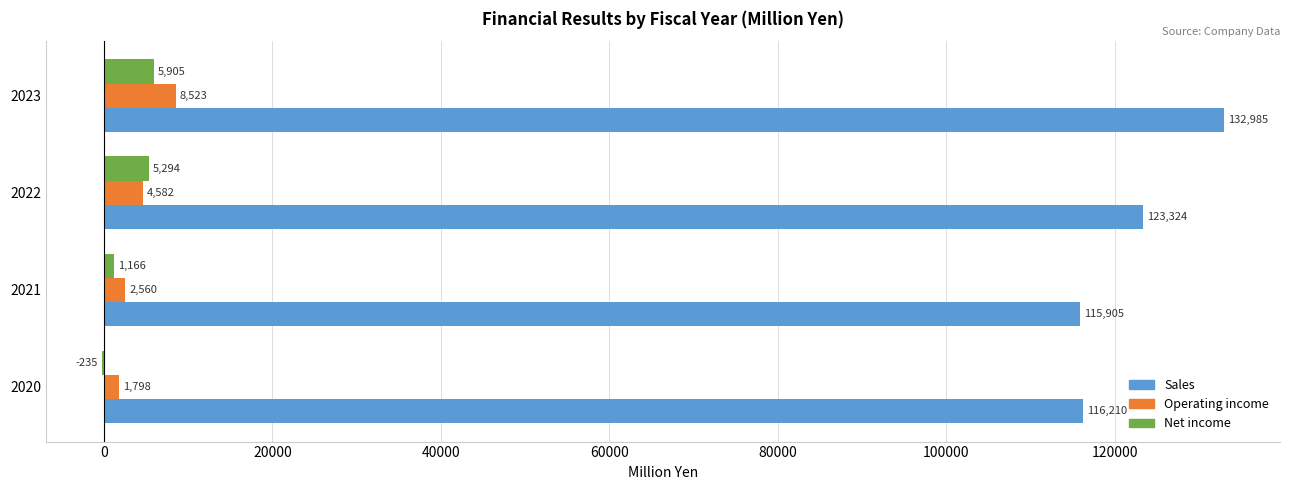

What is the highest value of the Operating income series?

8523